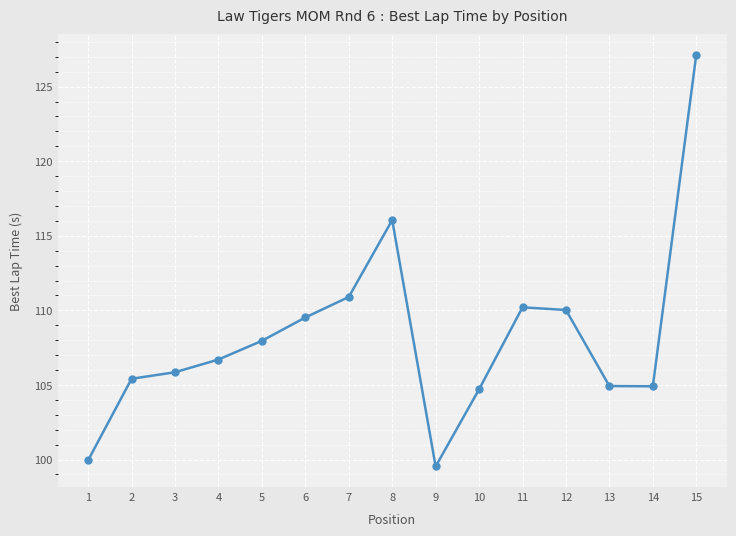

What is the value of the 13th point from the left?

104.9